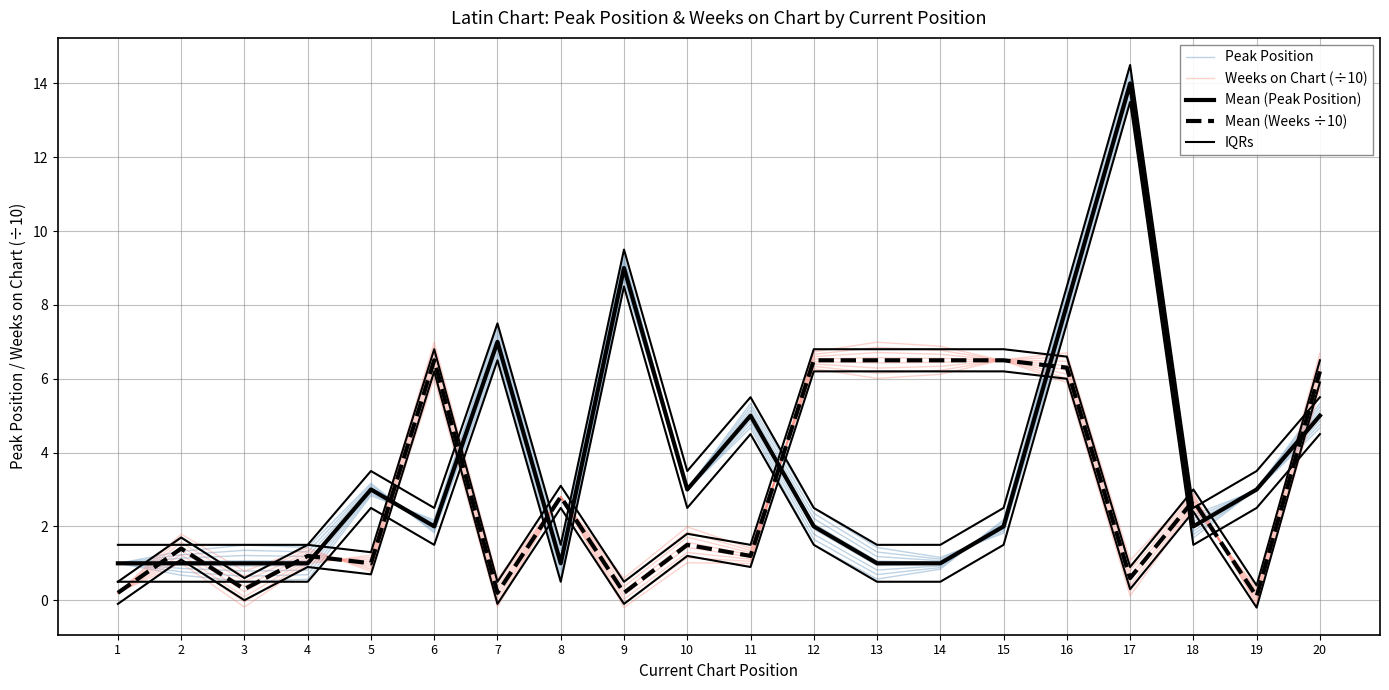

Which category has the highest value across all series?

17